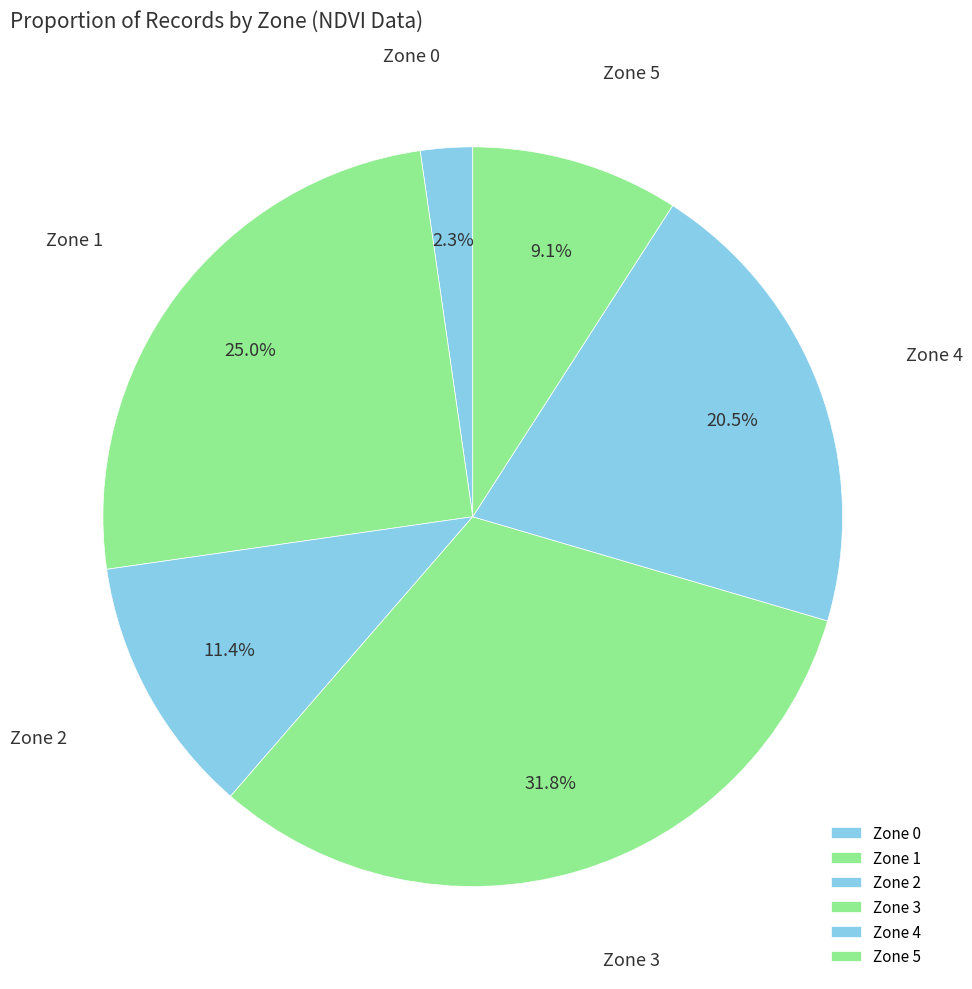

Approximately how many times larger is the value at Zone 3 compared to Zone 1?

1.3